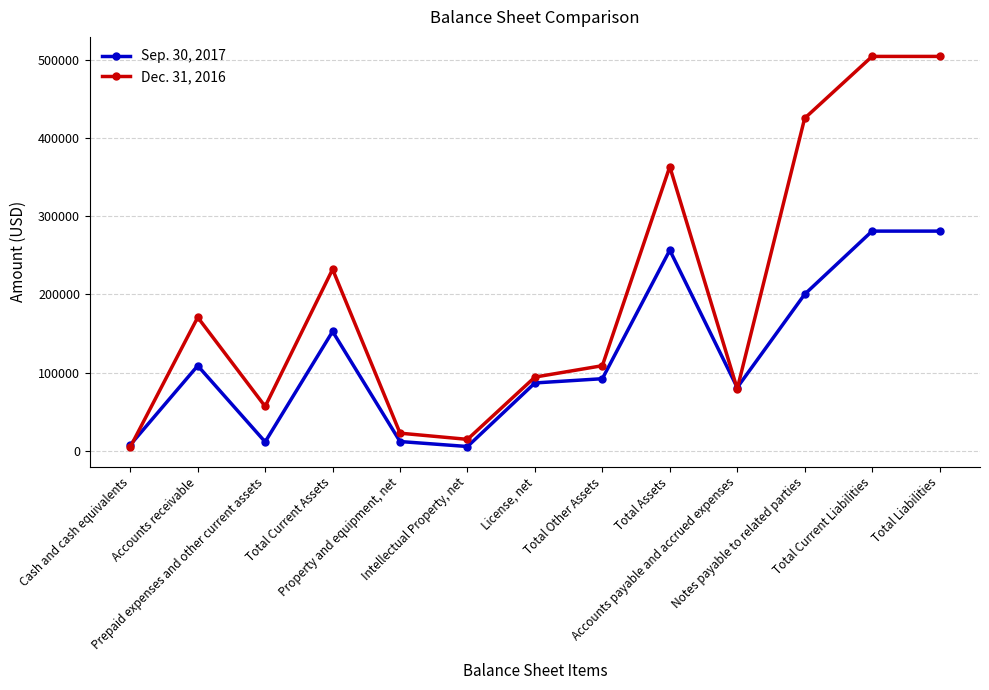

How many categories are shown in the chart?

13